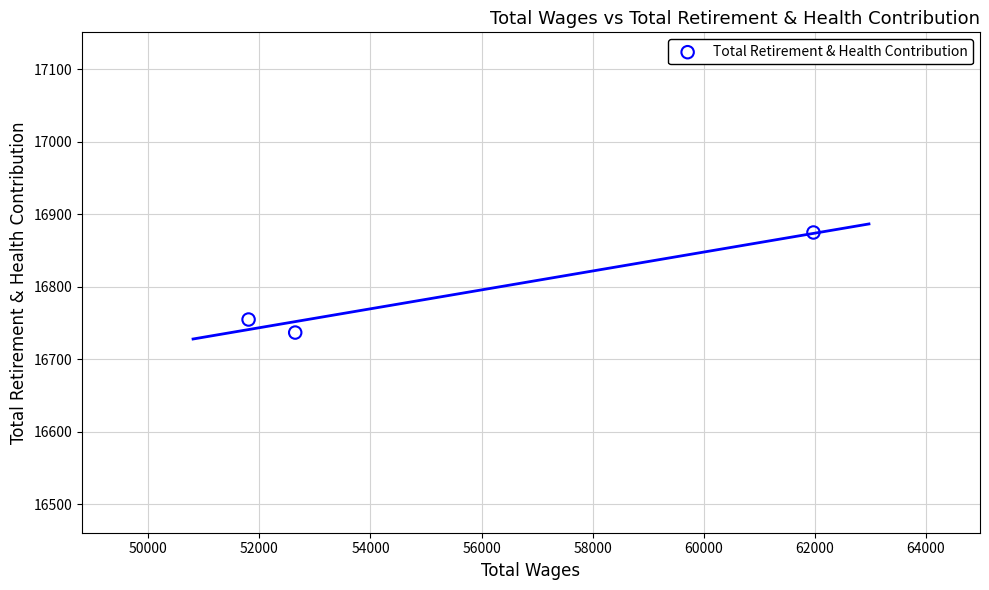

What is the average X value?

55476